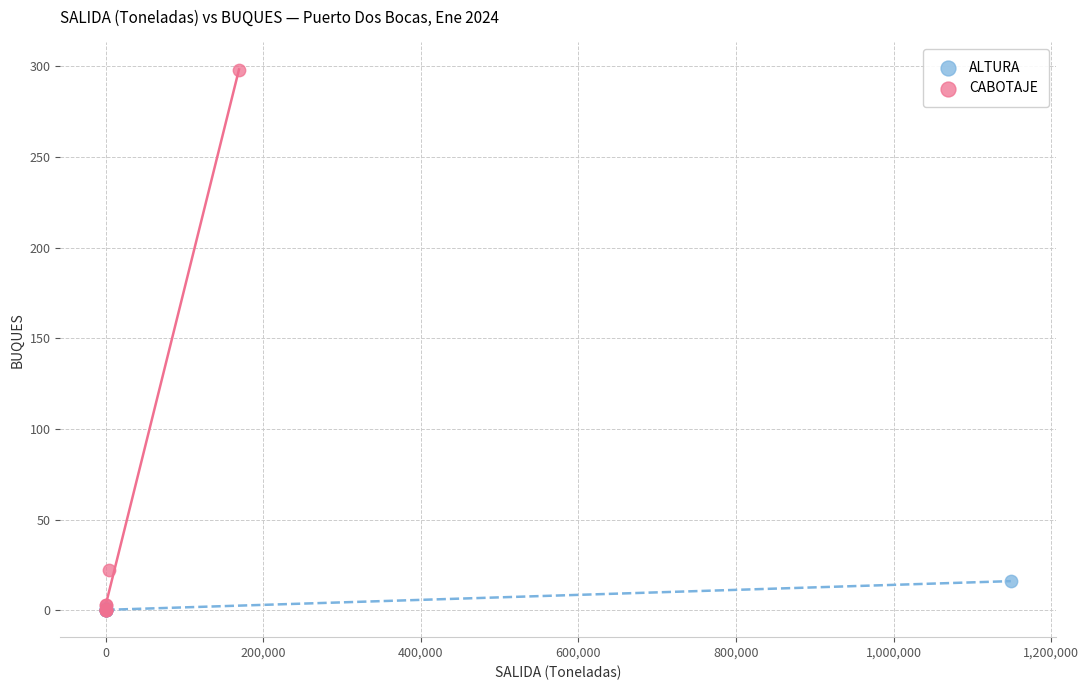

Which series contains the highest Y value?

CABOTAJE